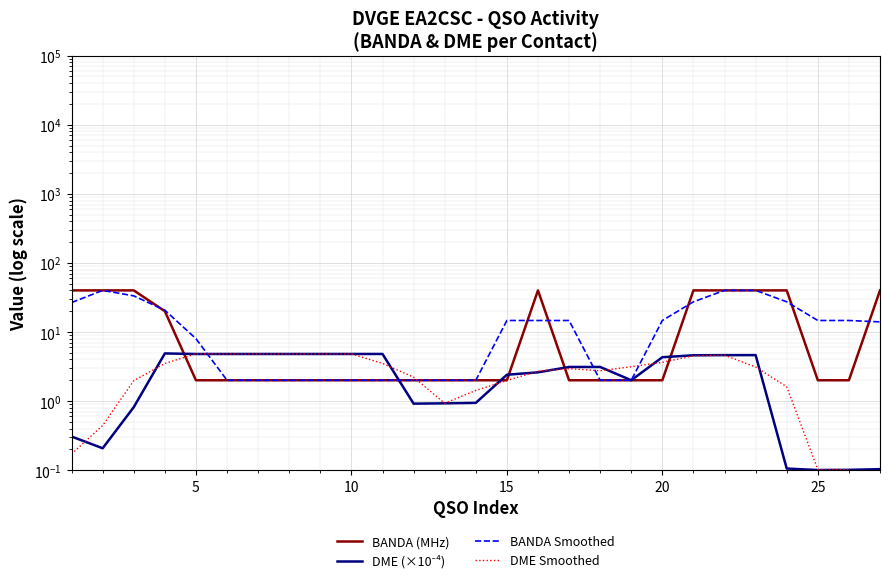

Reading right to left, transcribe all the data shown in this chart.

BANDA (MHz): 40.0	2.0	2.0	40.0	40.0	40.0	40.0	2.0	2.0	2.0	2.0	40.0	2.0	2.0	2.0	2.0	2.0	2.0	2.0	2.0	2.0	2.0	2.0	20.0	40.0	40.0	40.0
DME (×10⁻⁴): 0.1	0.1	0.1	0.1	4.6	4.6	4.6	4.3	2.0	3.1	3.1	2.6	2.4	0.9	0.9	0.9	4.8	4.8	4.8	4.8	4.8	4.8	4.8	4.9	0.8	0.2	0.3
BANDA Smoothed: 14.0	14.7	14.7	27.3	40.0	40.0	27.3	14.7	2.0	2.0	14.7	14.7	14.7	2.0	2.0	2.0	2.0	2.0	2.0	2.0	2.0	2.0	8.0	20.7	33.3	40.0	26.7
DME Smoothed: 0.1	0.1	0.1	1.6	3.1	4.6	4.5	3.6	3.1	2.7	2.9	2.7	2.0	1.4	0.9	2.2	3.5	4.8	4.8	4.8	4.8	4.8	4.8	3.5	2.0	0.4	0.2